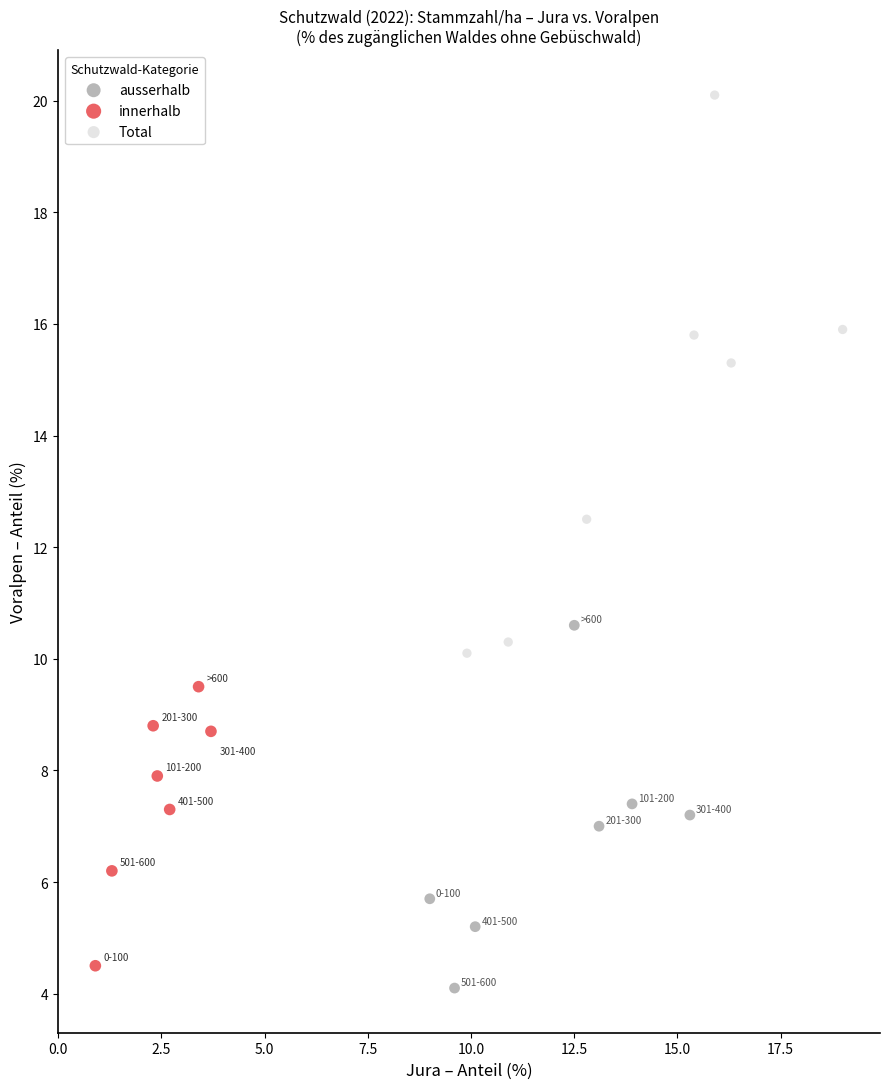

Which series has the widest spread of Y values?

Total